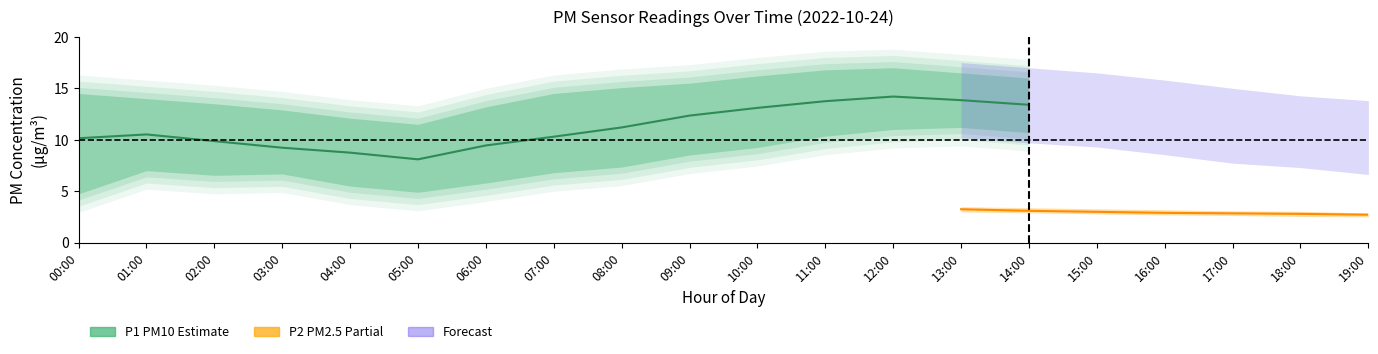

What position from the left is 00:00?

1